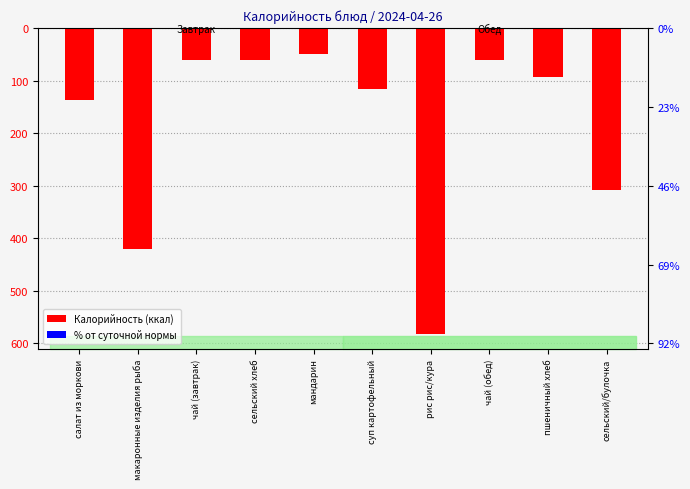

Reading left to right, list all the values displayed in this chart.

салат из моркови=-137	макаронные изделия рыба=-421	чай (завтрак)=-60	сельский хлеб=-60	мандарин=-50	суп картофельный=-116	рис рис/кура=-581	чай (обед)=-60	пшеничный хлеб=-94	сельский/булочка=-309